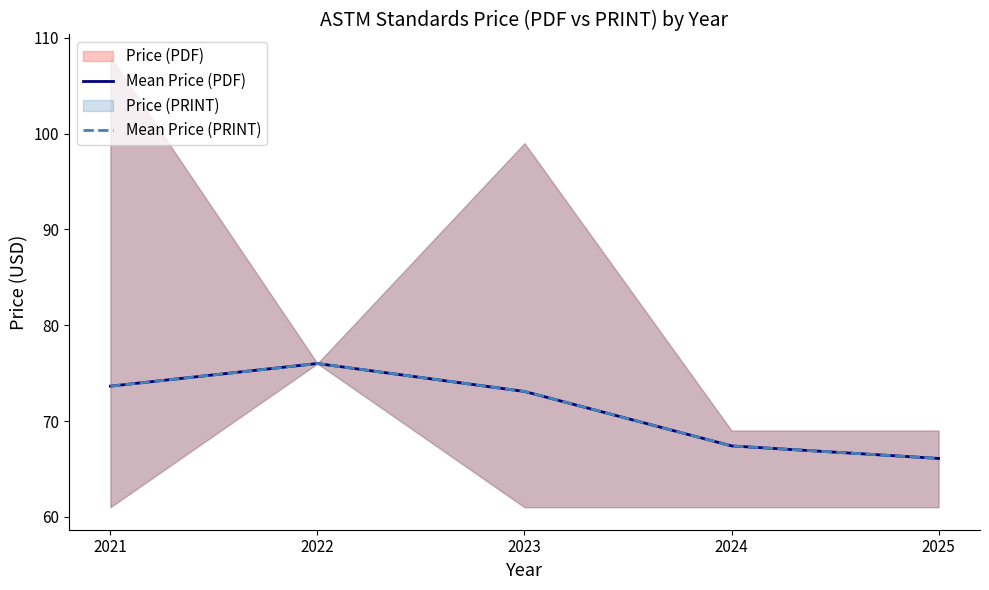

True or false: Mean Price (PRINT) has a value of 73.1 at 2023.

True